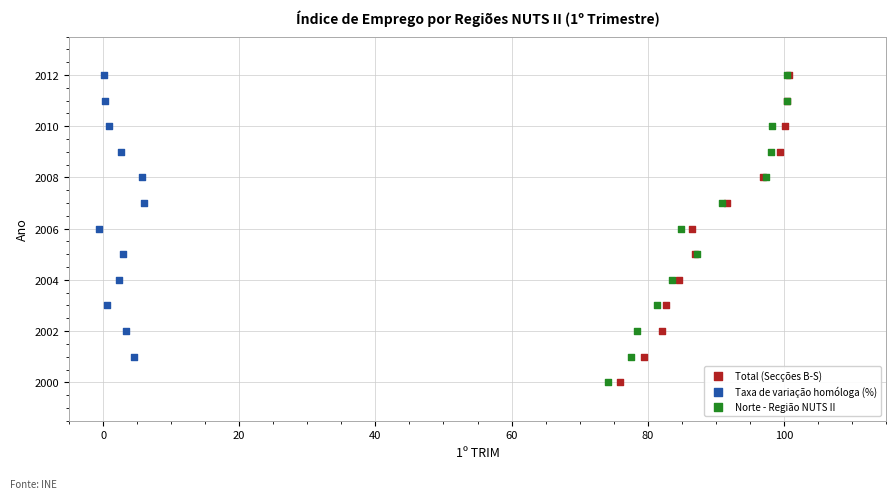

What are all the series names shown in the legend?

Total (Secções B-S), Taxa de variação homóloga (%), Norte - Região NUTS II